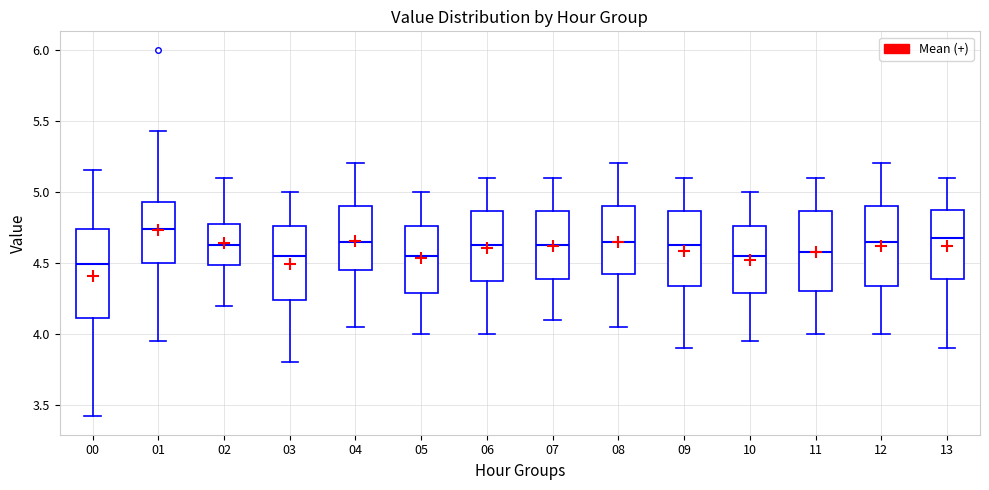

Which box has the highest median line?

01